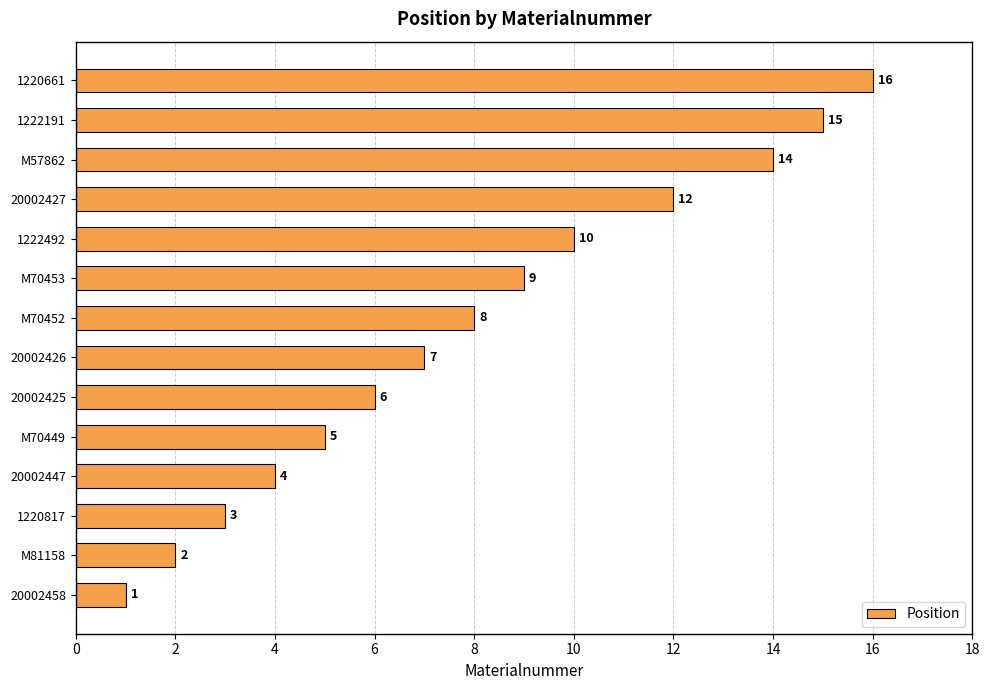

The value at M81158 is 3. True or false?

False